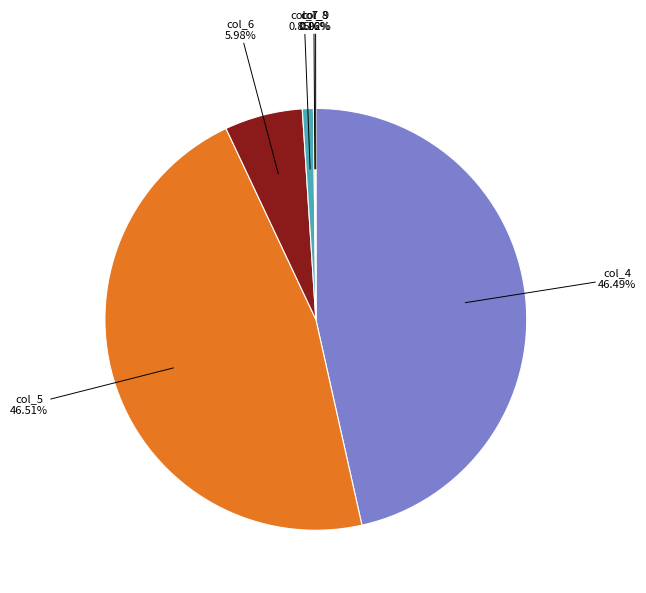

Combined, do col_4 and col_6 account for over 50%?

Yes